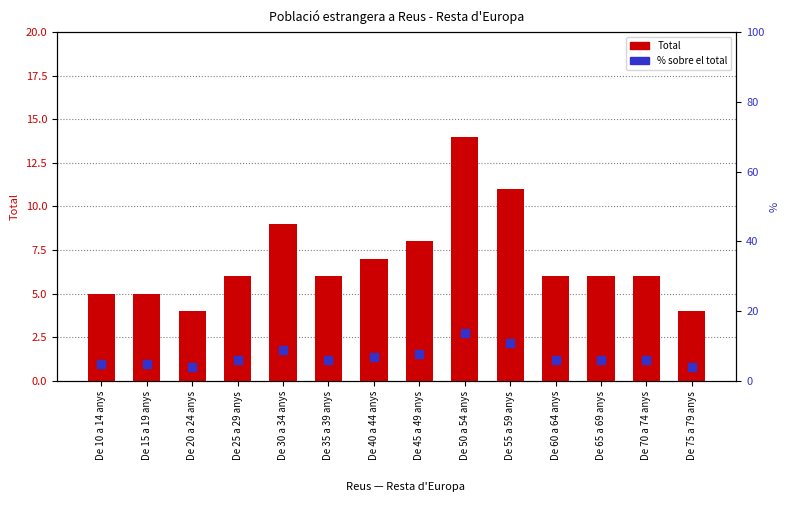

At which category is the sum across all series the highest?

De 50 a 54 anys